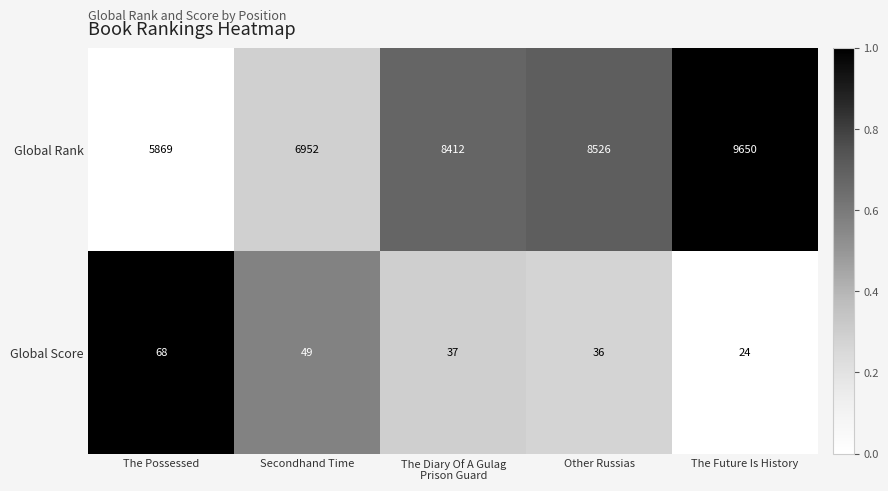

What is the spread (max minus min) of values at Secondhand Time?

6903